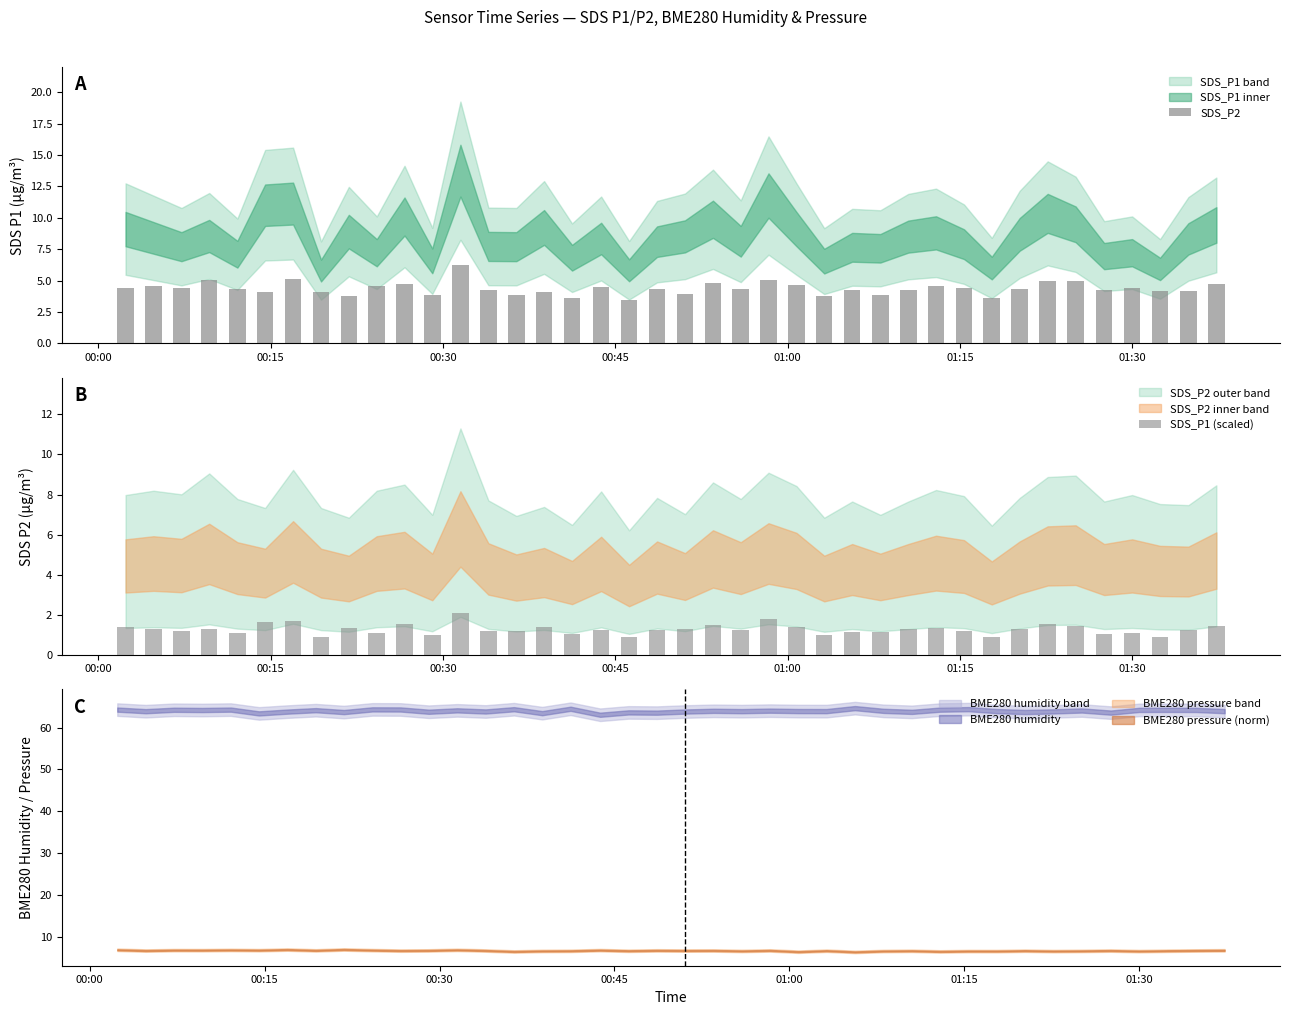

What is the difference between the maximum and minimum values in the SDS_P2 series?

2.8